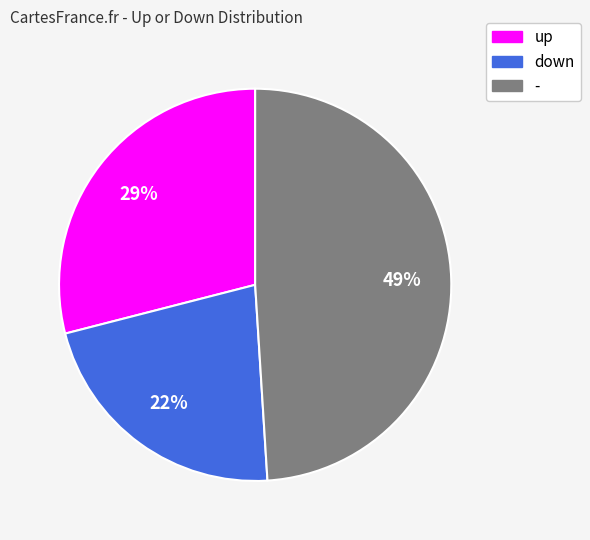

What percentage is the up slice, to the nearest percent?

29%